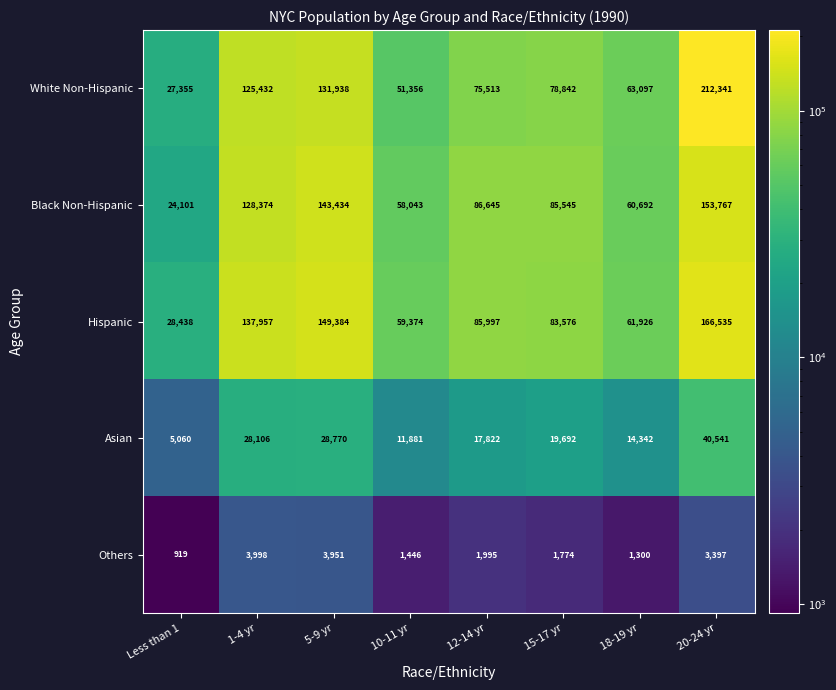

At how many categories does at least one series exceed 24018?

8